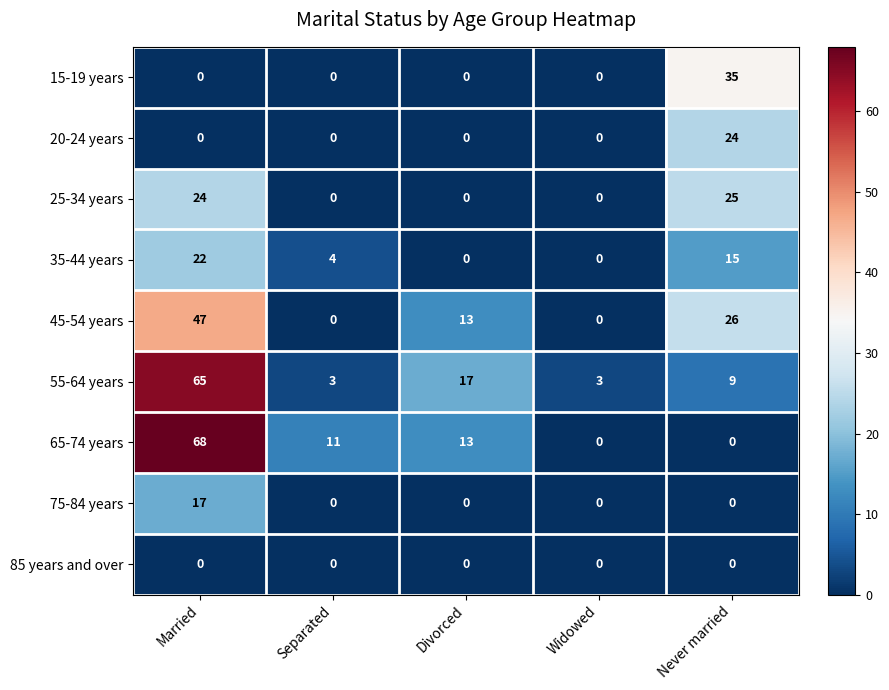

Where is 55-64 years nearest to the value 34?

Divorced